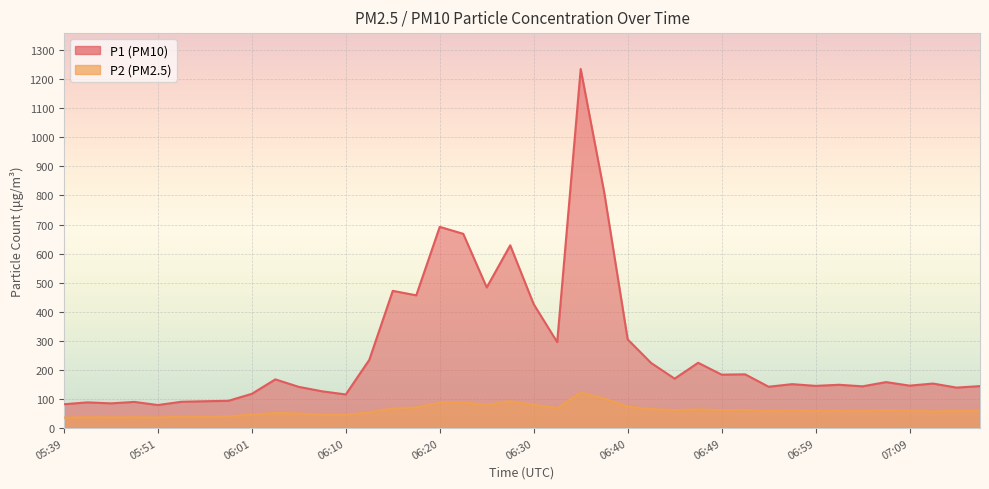

List the series in order of their overall mean, lowest first.

P2, P1